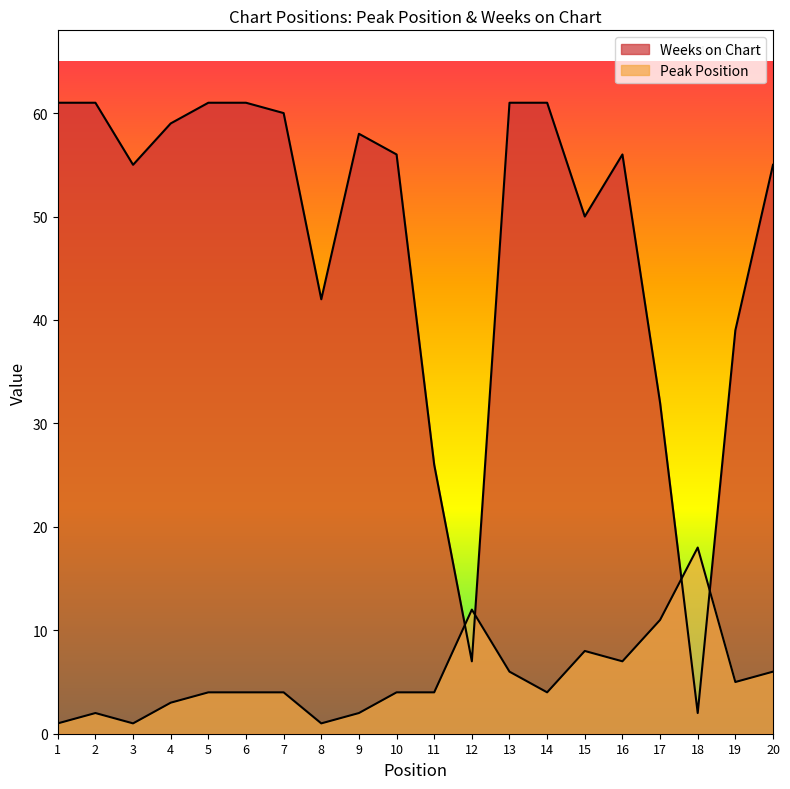

Where is the first local minimum for Peak Position?

3